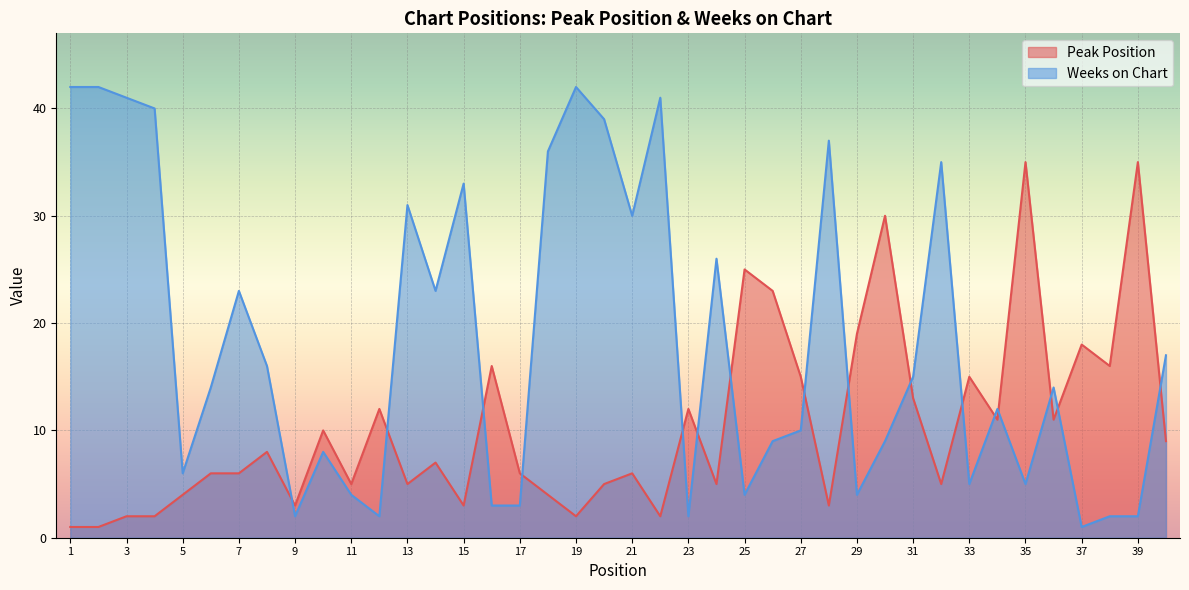

Which series has the widest spread of values?

Weeks on Chart